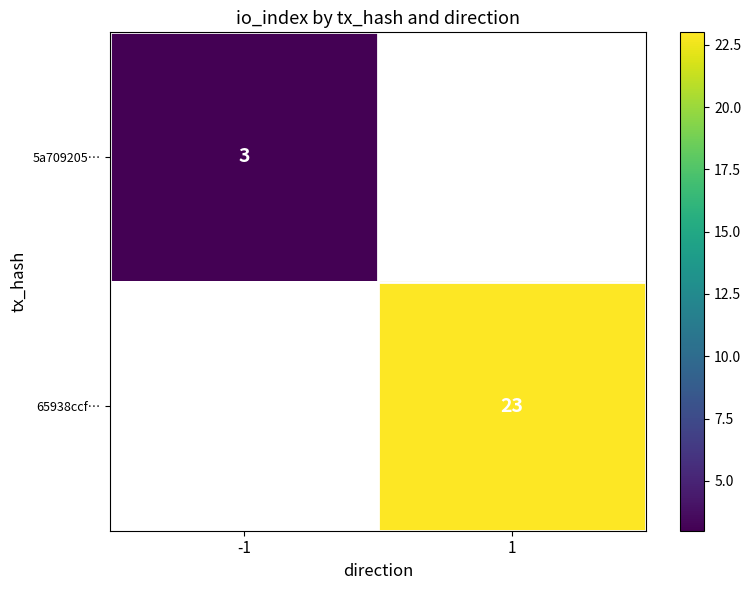

The value of 65938ccf… at 1 is 13. True or false?

False